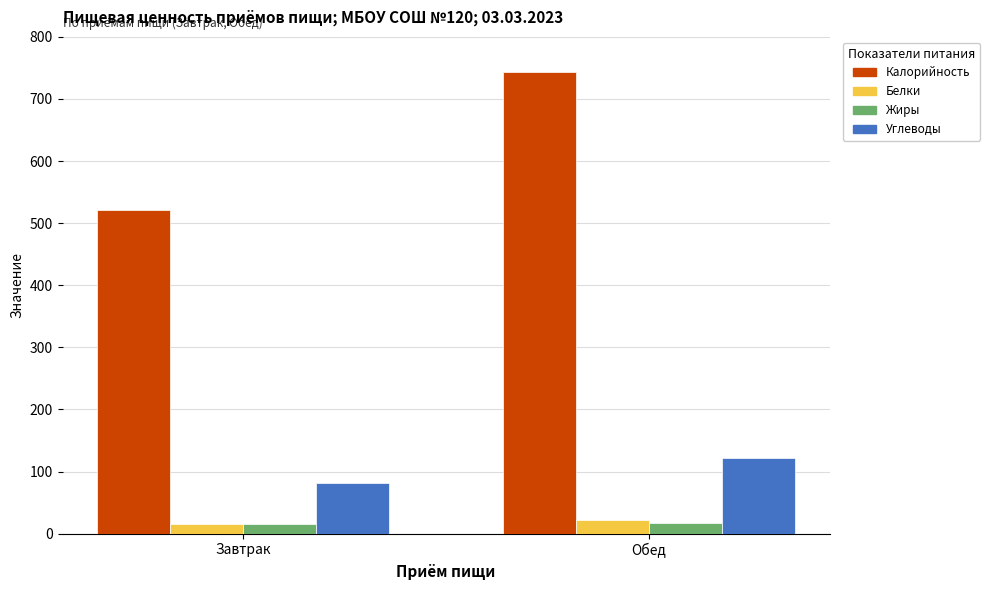

How many bars are there in total?

8